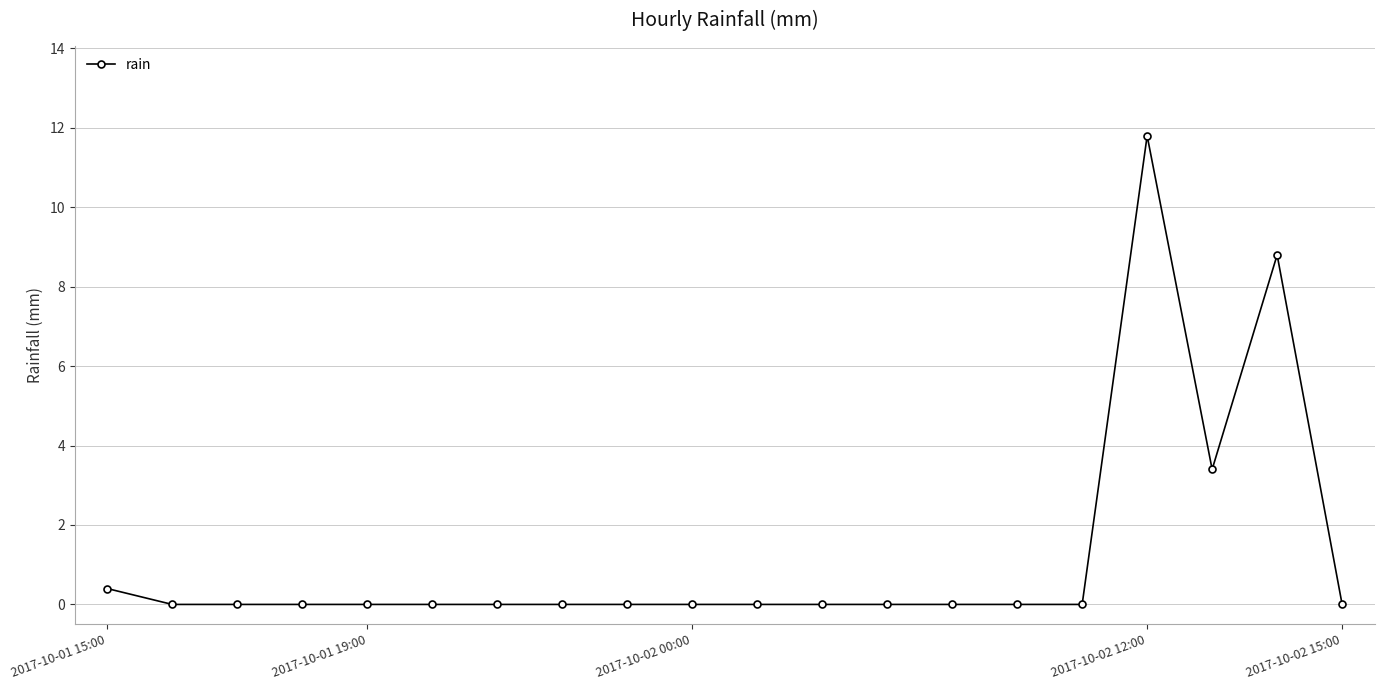

What is the maximum value shown in the chart?

11.8